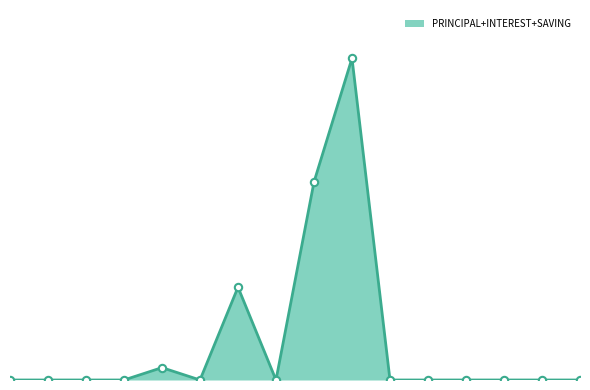

Does the chart have visible grid lines?

No